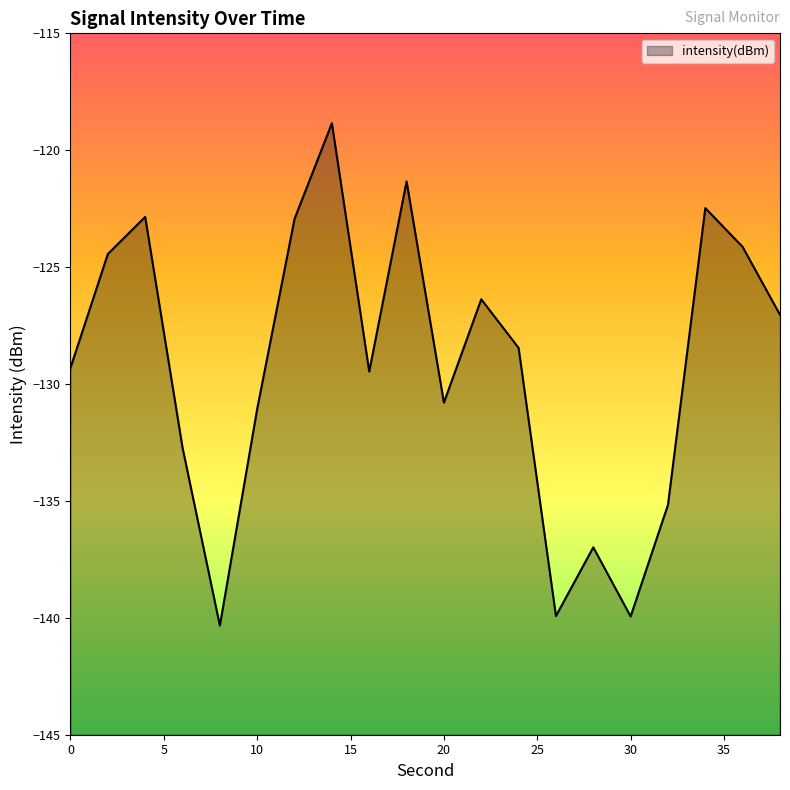

Which label corresponds to the smallest value in the chart?

8